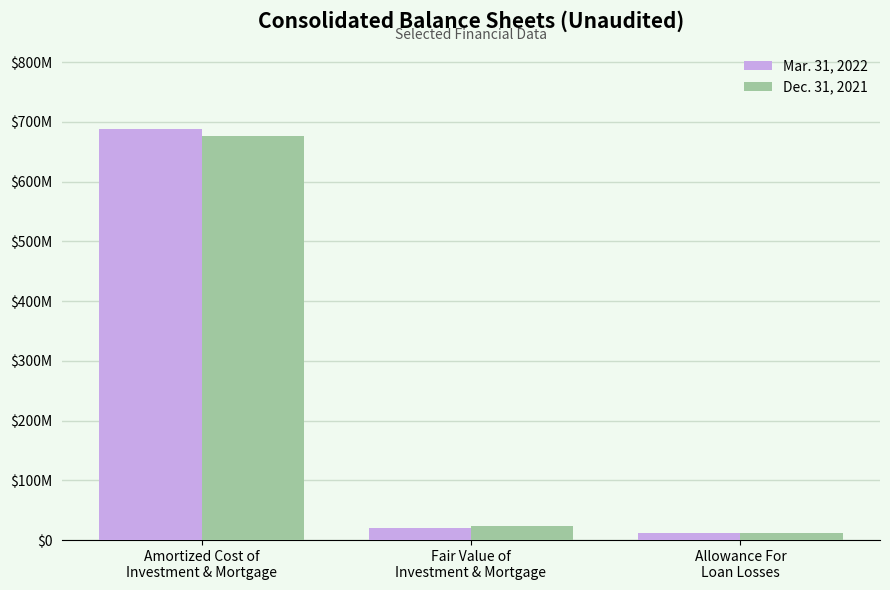

What position from the right is Allowance For
Loan Losses?

1